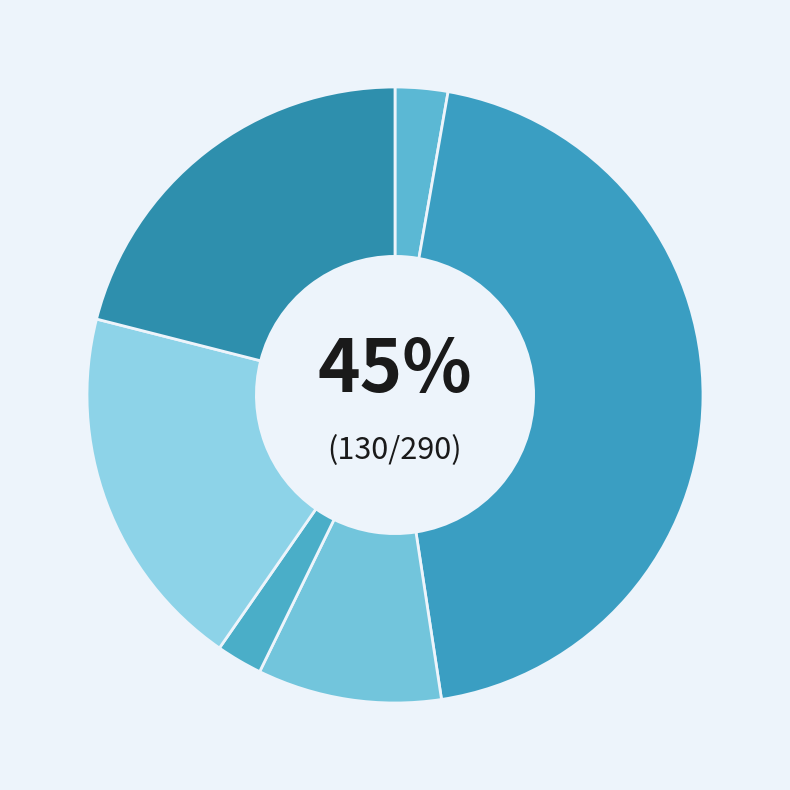

To the nearest percent, what is the combined percentage of Veiligheid and Netwerken?

12%